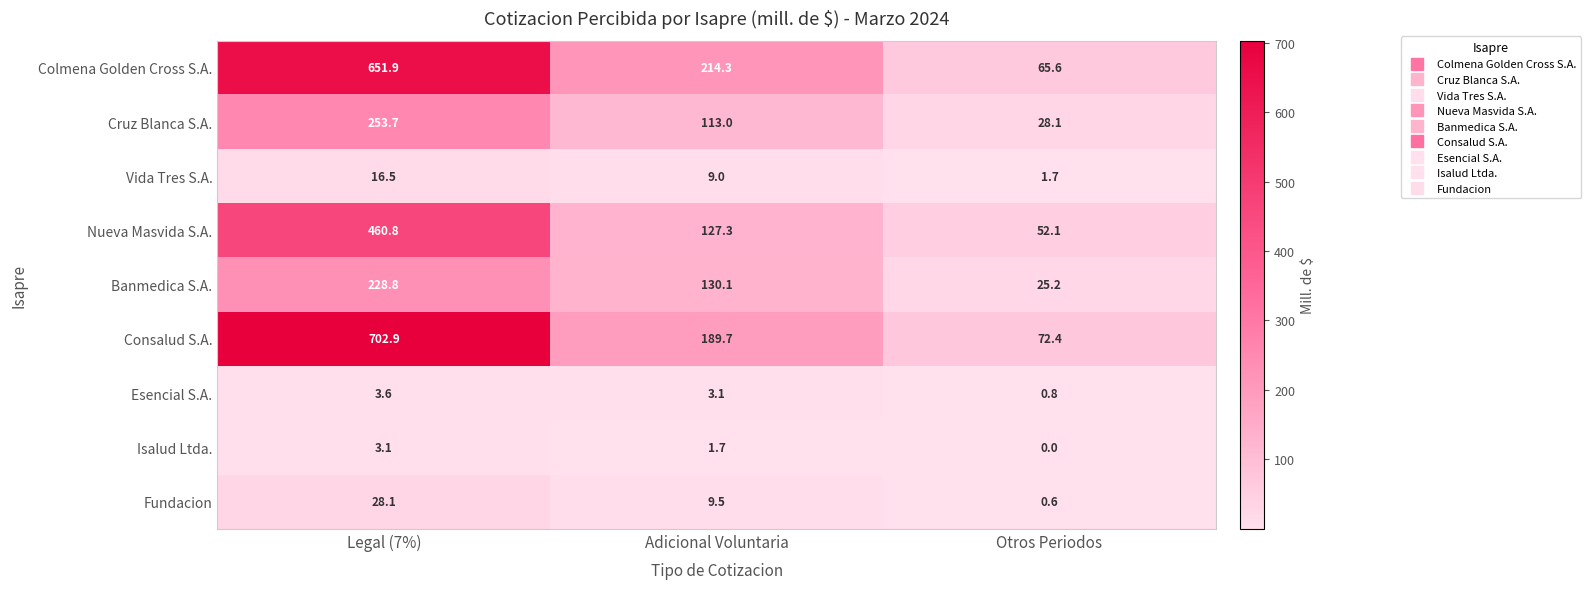

Which series has the largest total across all categories?

Consalud S.A.